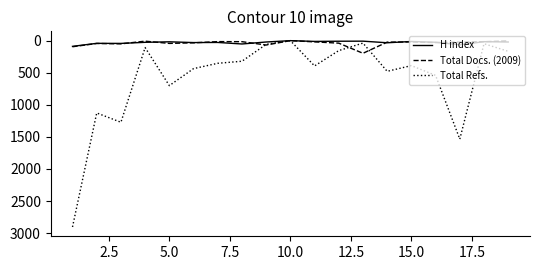

Which series has the widest spread of values?

Total Refs.